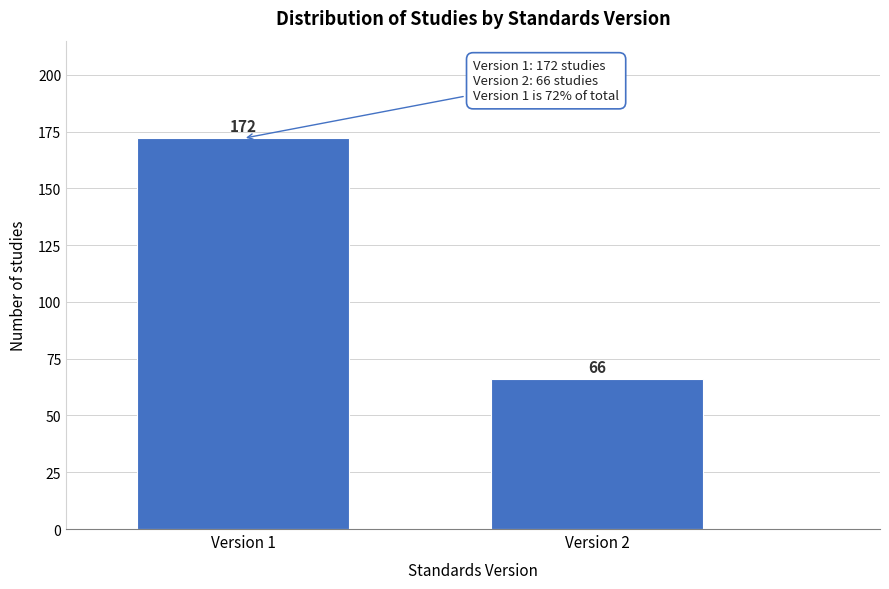

Reading left to right, extract all data points from this chart.

172	66